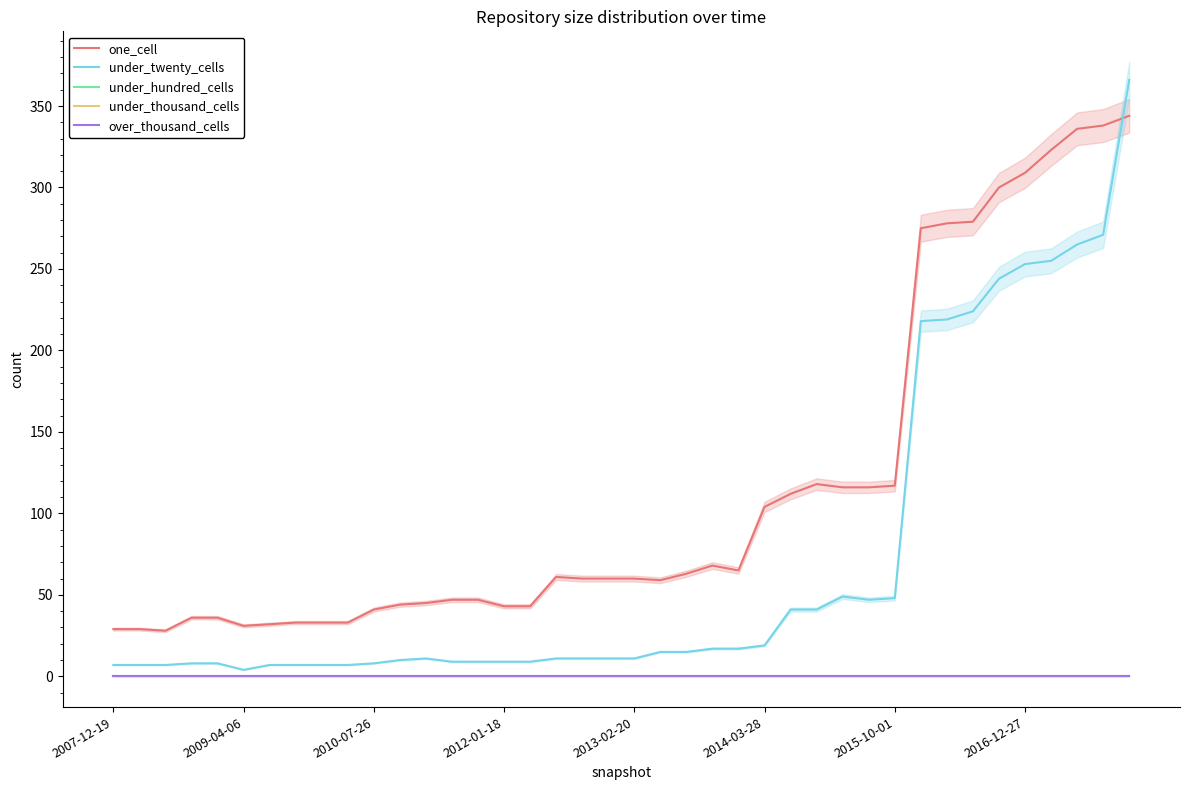

True or false: over_thousand_cells has more than 2 interior local peaks.

False